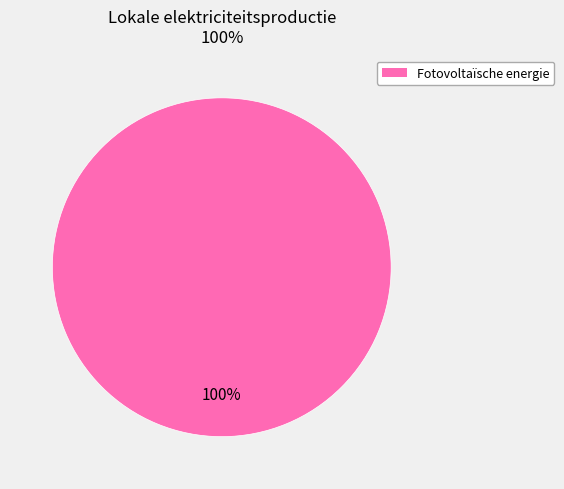

Is there any slice that represents more than half of the pie?

Yes